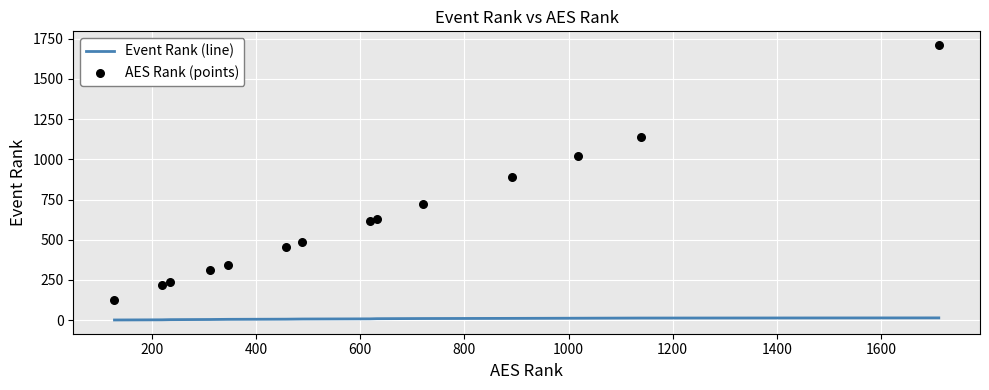

Which series reaches the maximum Y coordinate?

AES Rank (points)